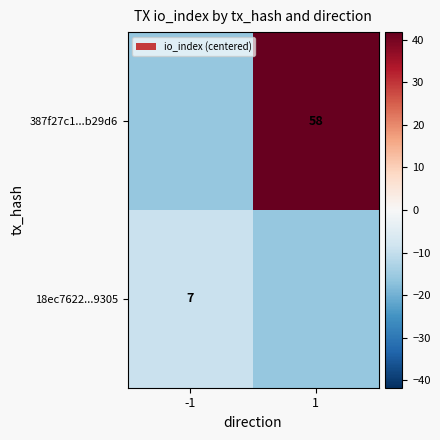

List the series in order of their overall mean, lowest first.

18ec7622...9305, 387f27c1...b29d6